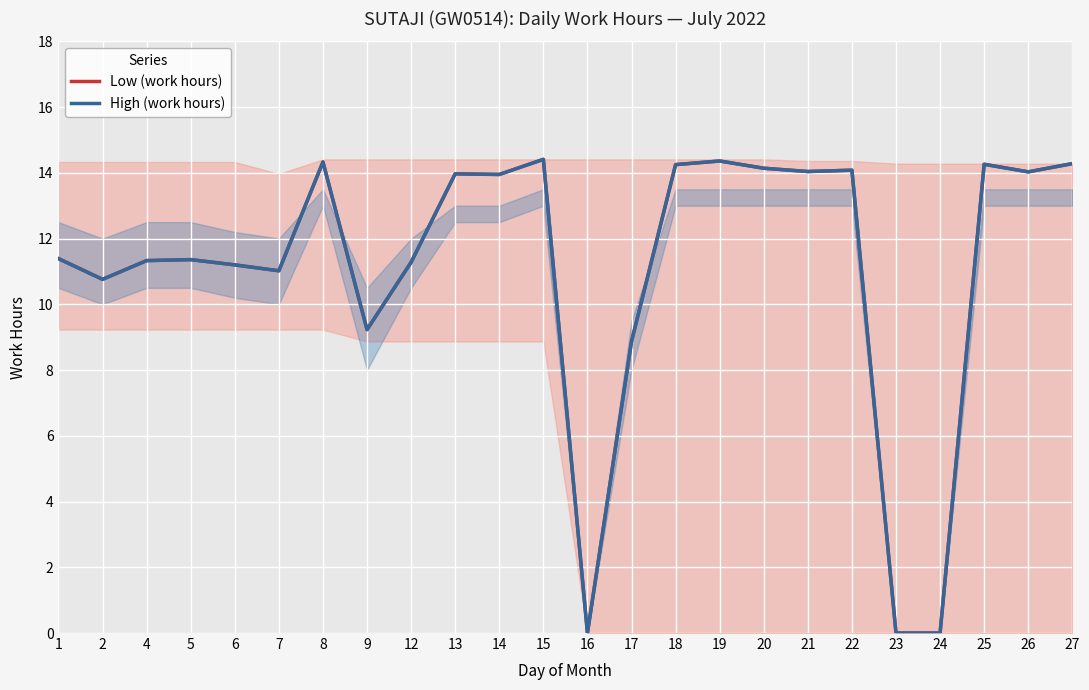

Count the number of categories in the chart.

24